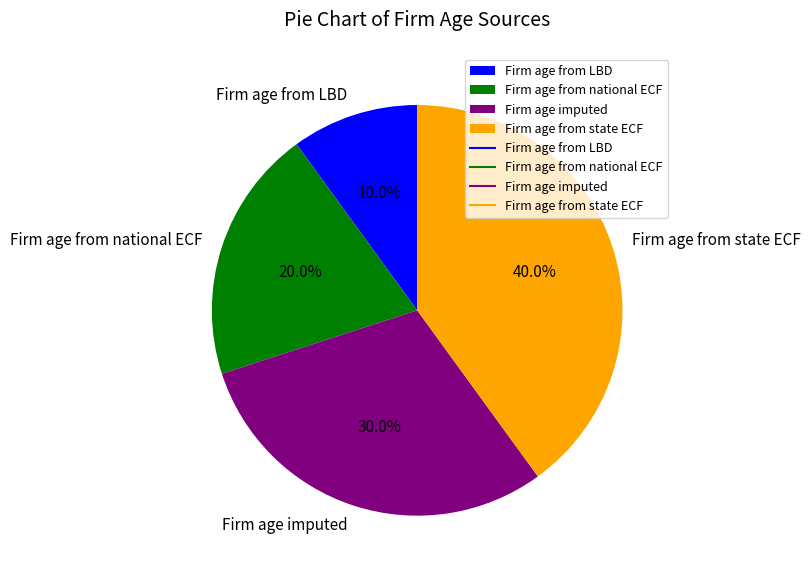

Which category has the biggest portion of the pie?

Firm age from state ECF